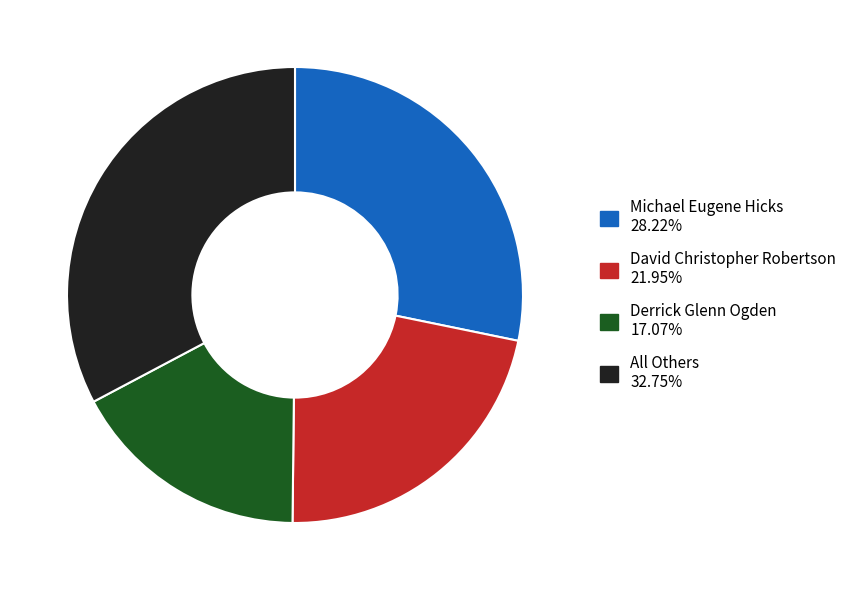

Which category has the smallest portion of the pie?

Derrick Glenn Ogden